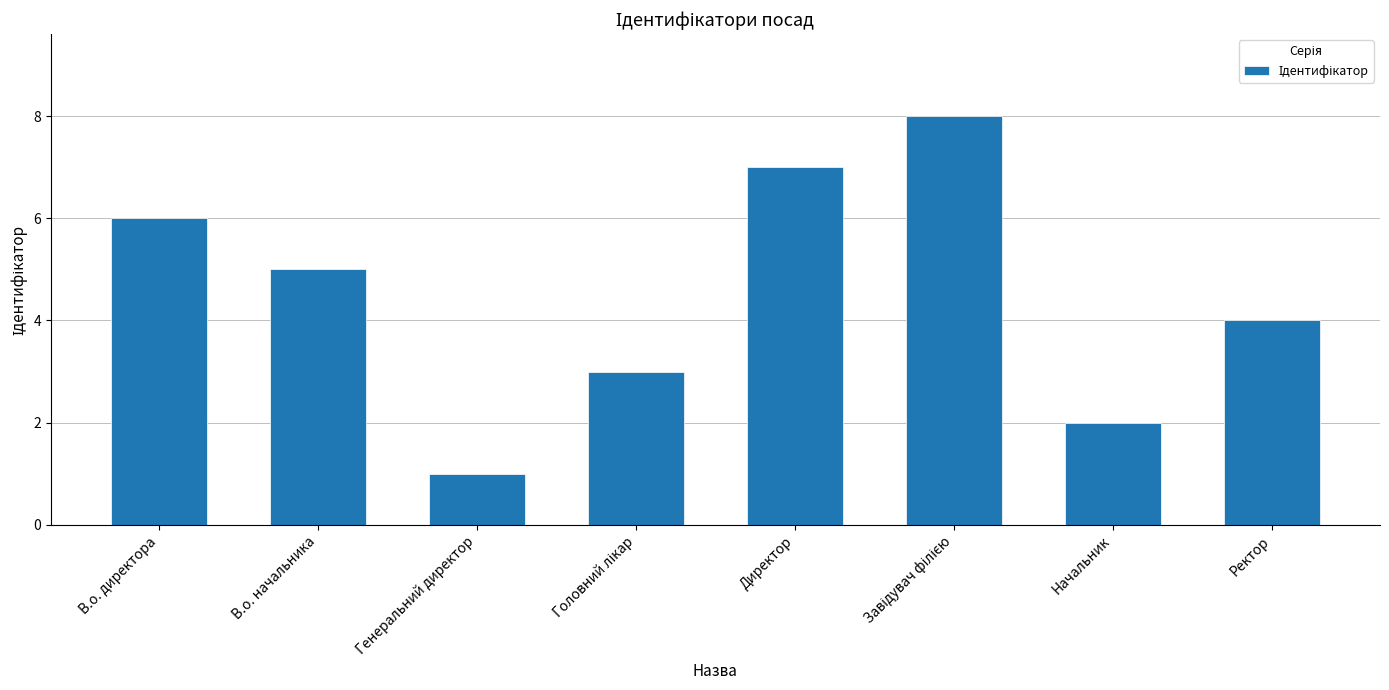

At which label does the data first exceed 5?

В.о. директора